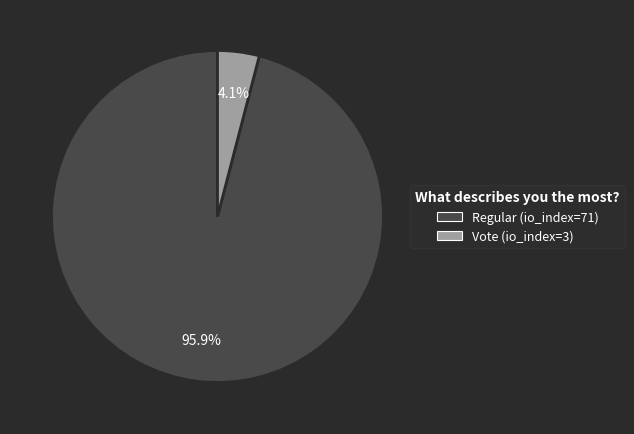

To the nearest percent, what is the difference between the largest and smallest slice percentages?

92%